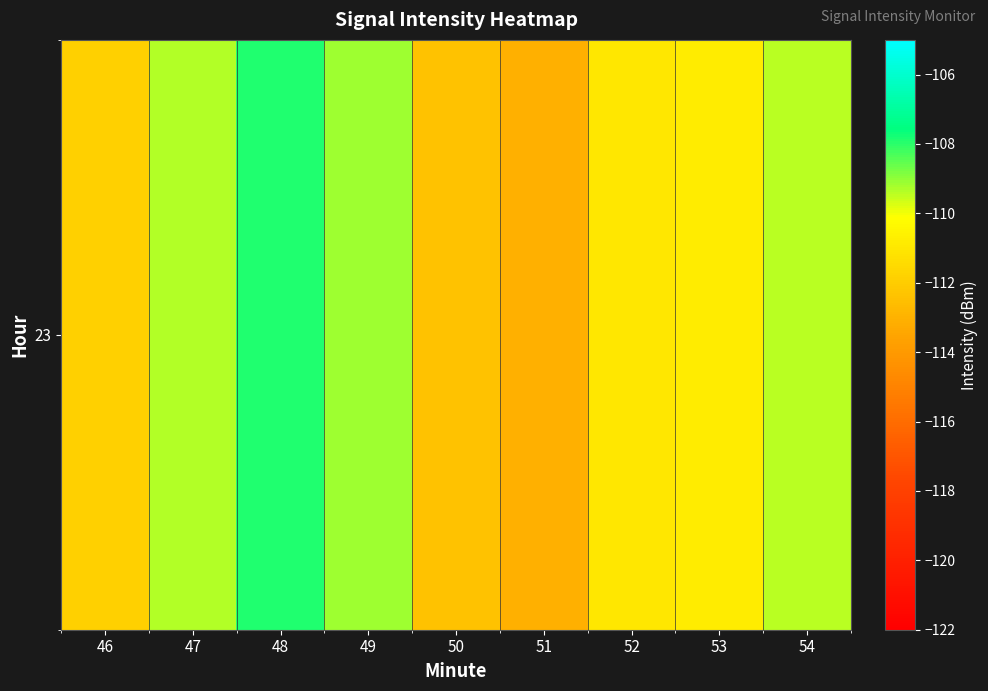

At which label is the value closest to -110?

54